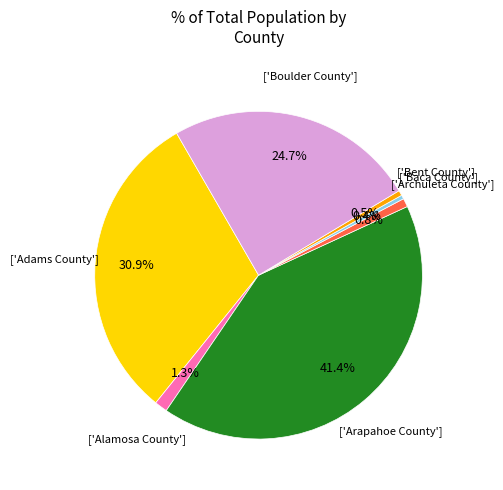

Does any single category account for the majority?

No